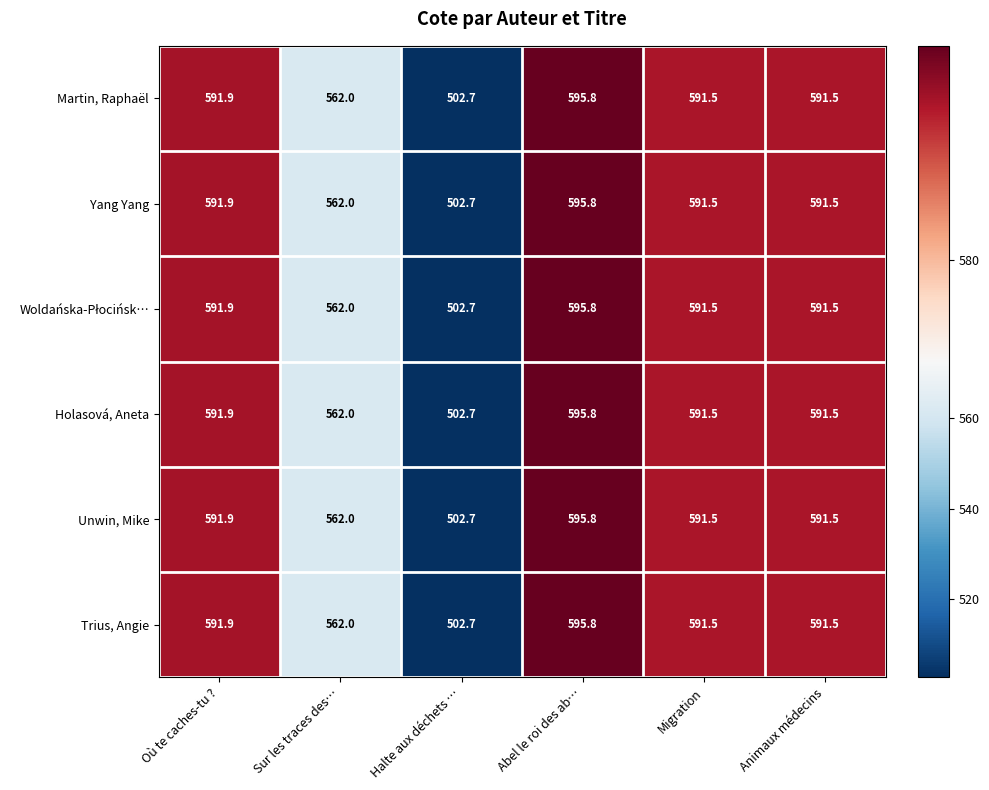

What is the difference between the Holasová, Aneta values at Animaux médecins and Sur les traces des…?

29.5